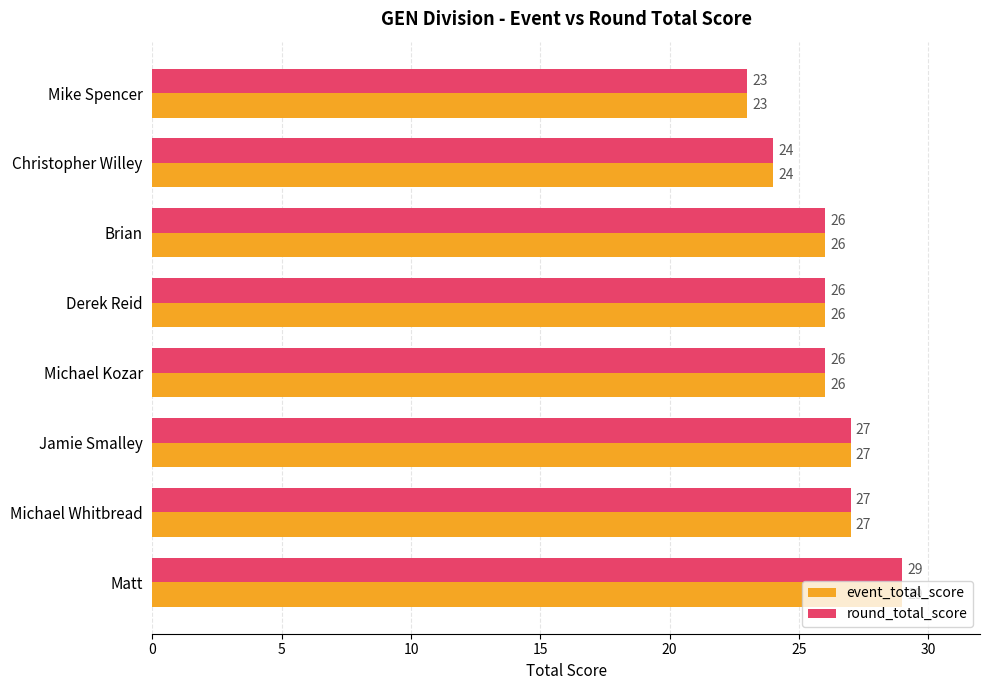

What is the minimum value shown in the chart?

23